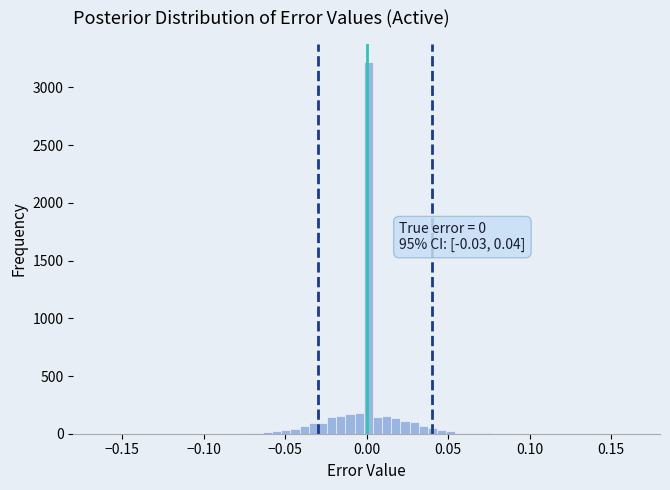

Around what value on the x-axis is the tallest bar? Give the approximate position of its centre, as read against the axis.

0.000